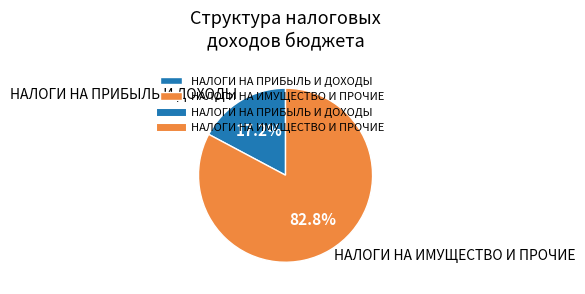

Which category has the biggest portion of the pie?

НАЛОГИ НА ИМУЩЕСТВО И ПРОЧИЕ